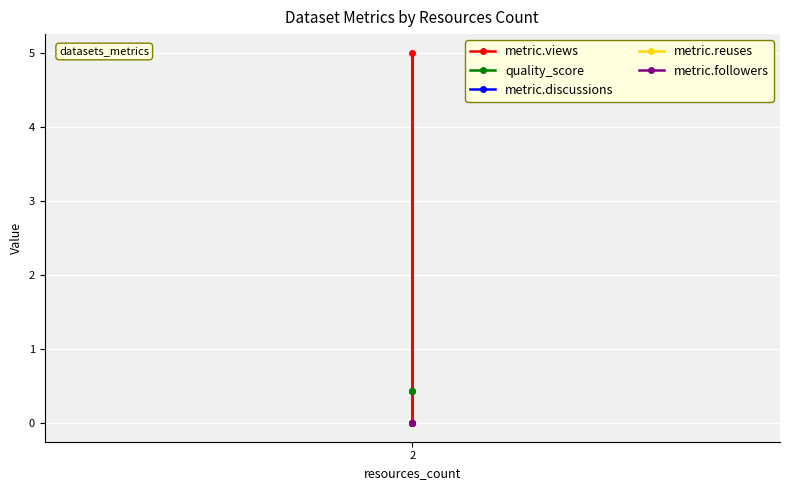

How many distinct data groups are displayed?

5